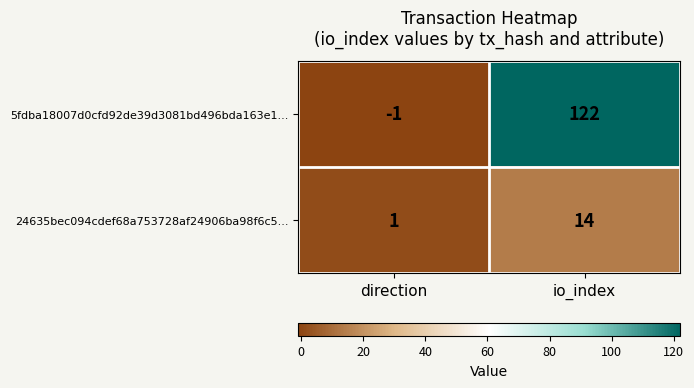

At which label is 5fdba18007d0cfd92de39d3081bd496bda163e1... closest to 60?

direction